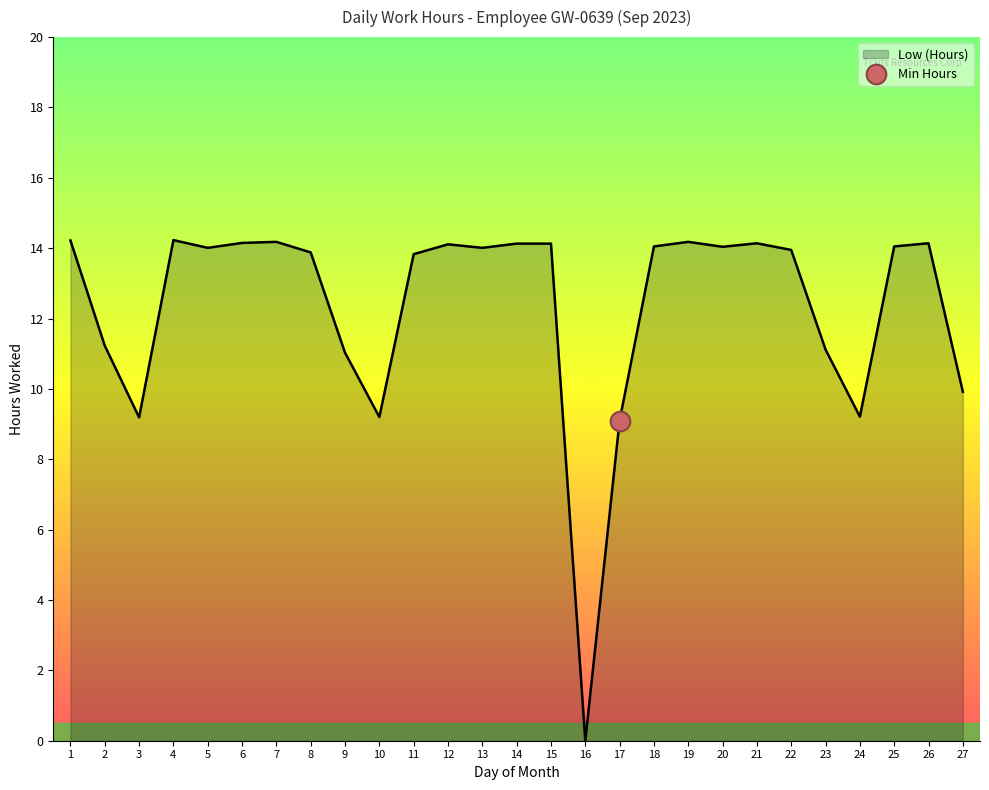

What is the change in value from 10 to 14?

+4.9